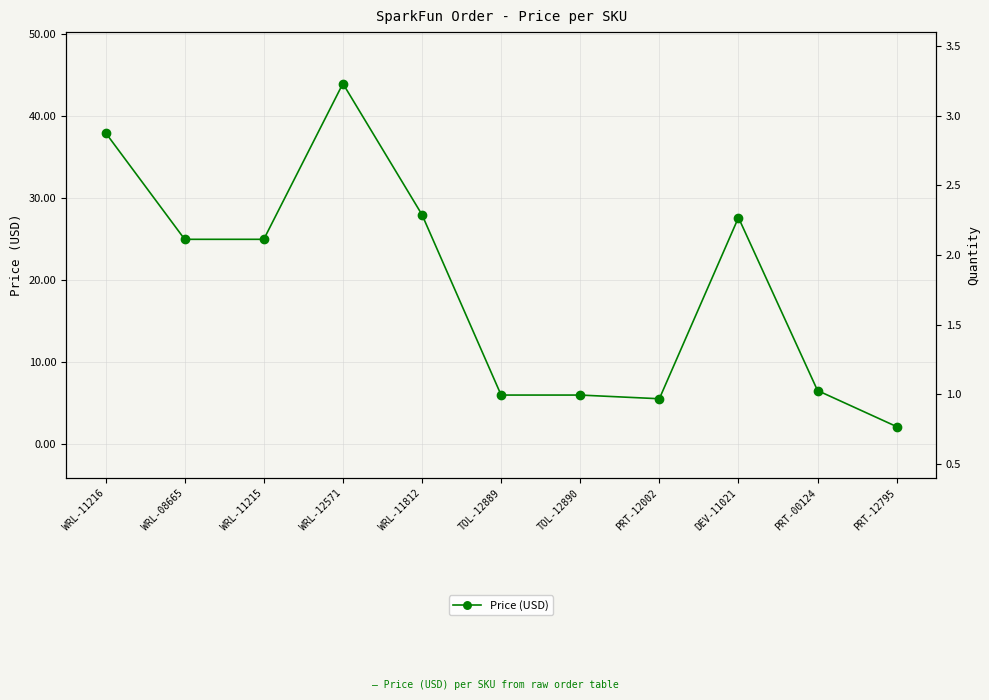

At how many categories does at least one series exceed 3?

10